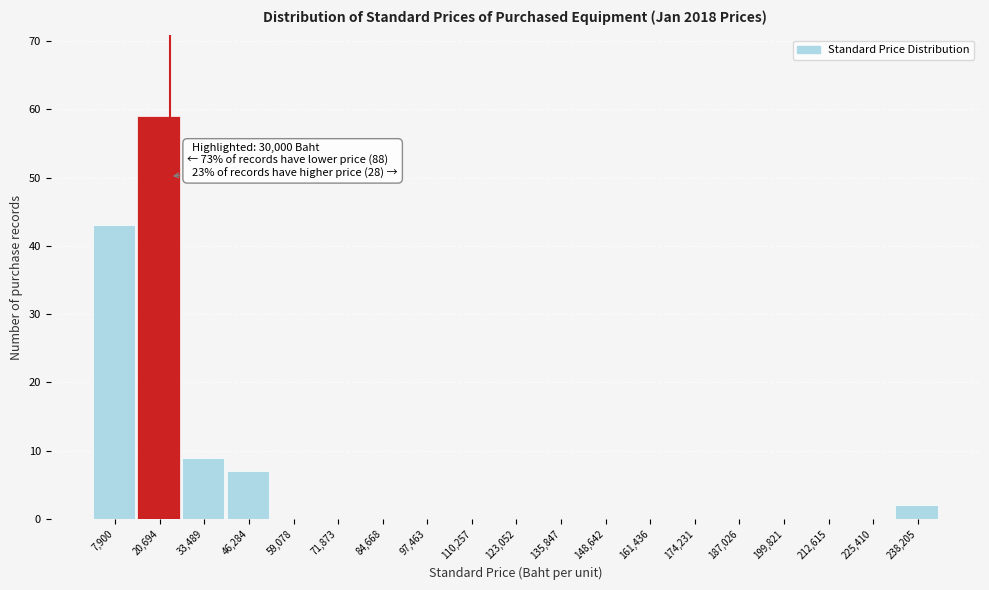

Reading left to right, list all the values displayed in this chart.

7,900=43	20,694=59	33,489=9	46,284=7	59,078=0	71,873=0	84,668=0	97,463=0	110,257=0	123,052=0	135,847=0	148,642=0	161,436=0	174,231=0	187,026=0	199,821=0	212,615=0	225,410=0	238,205=2